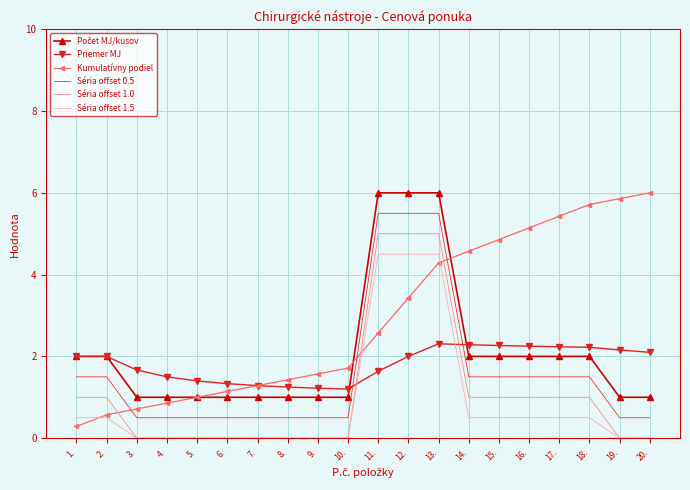

True or false: Kumulatívny podiel and Séria offset 1.0 intersect in this chart.

True